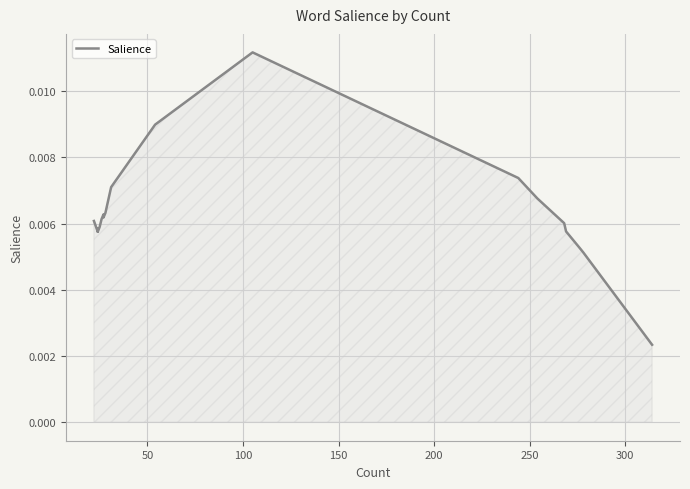

The value at 250 is 0.0. True or false?

True